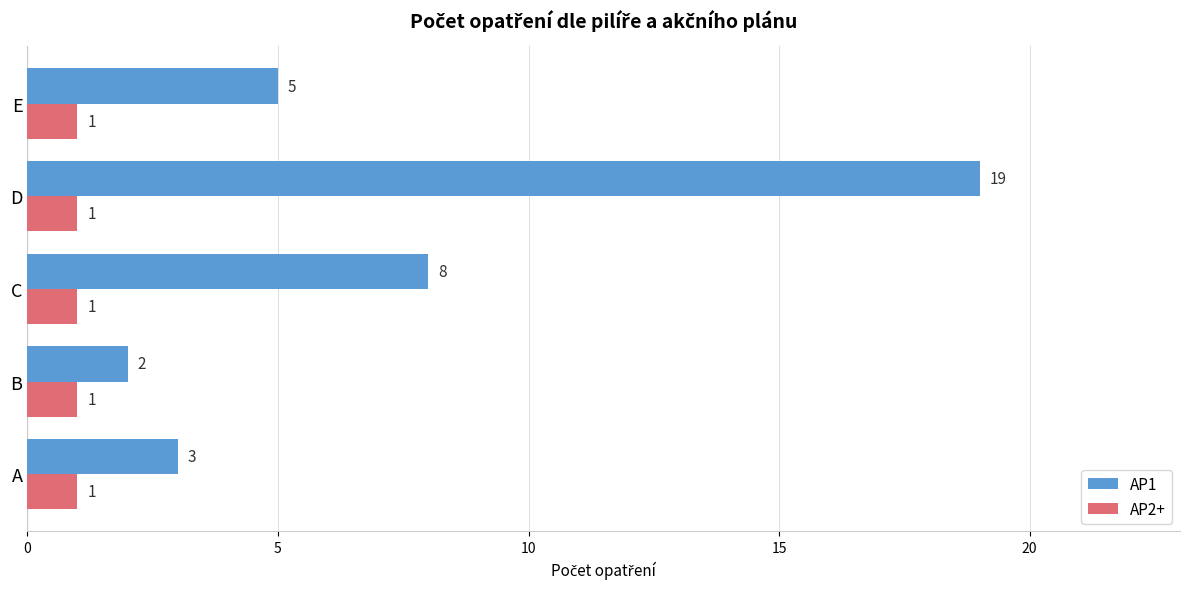

At how many categories does at least one series exceed 7?

2